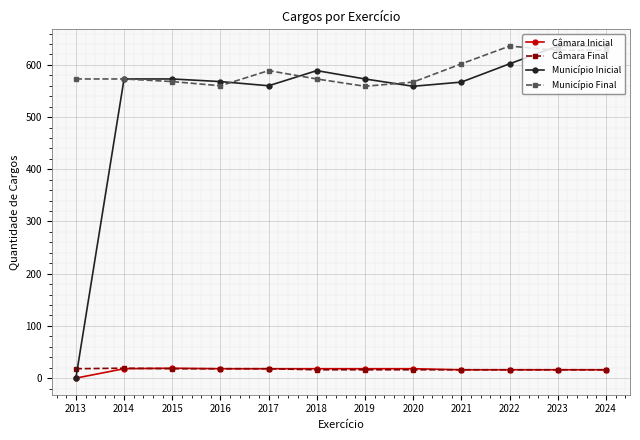

What is the total value across all series at 2016?

1164